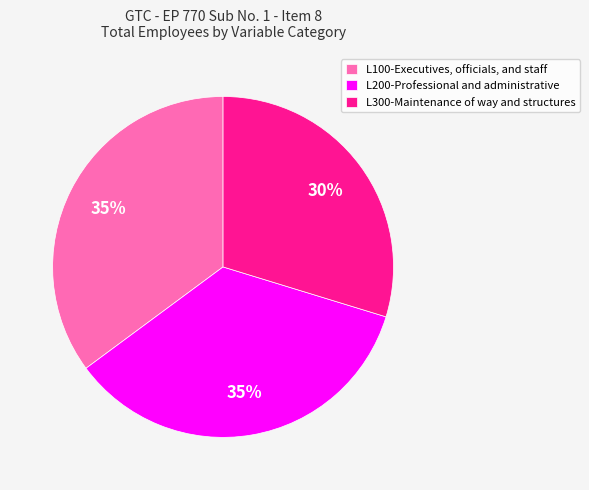

Does L200-Professional and administrative represent more than half of the total?

No